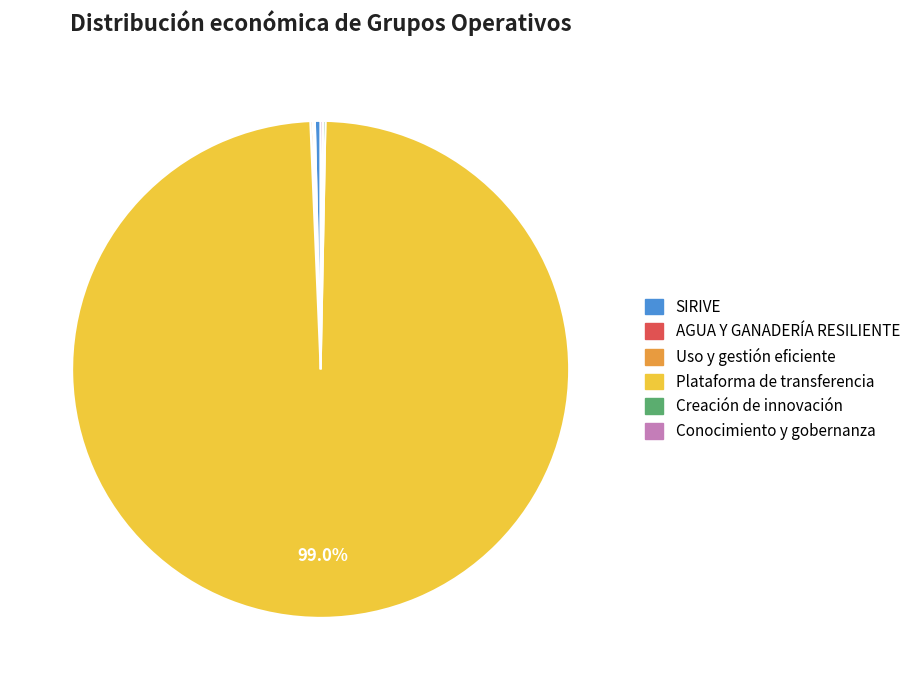

Is there a majority slice in this chart?

Yes